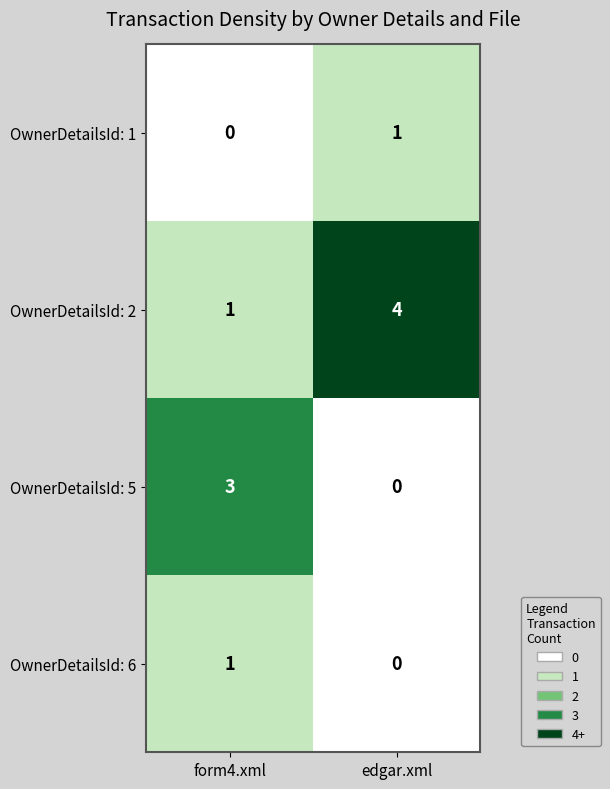

Rank the categories by OwnerDetailsId: 1 value from lowest to highest.

form4.xml, edgar.xml